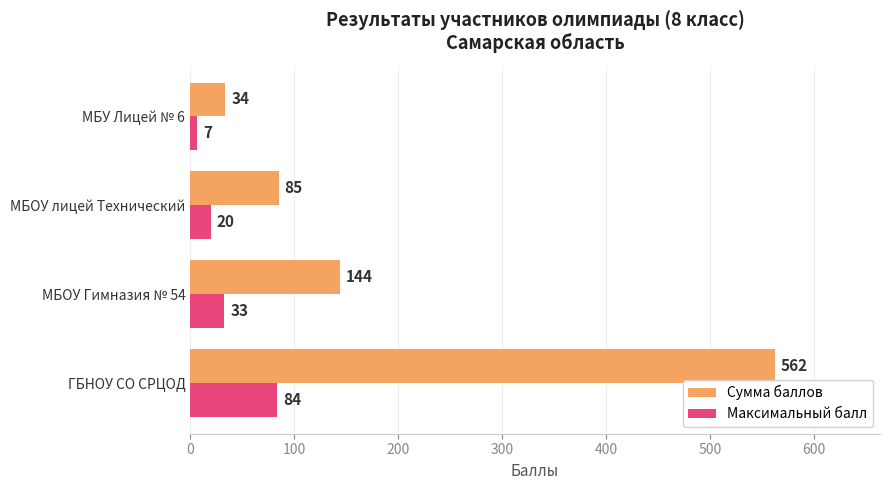

The value of Сумма баллов at МБУ Лицей № 6 is 34. True or false?

True